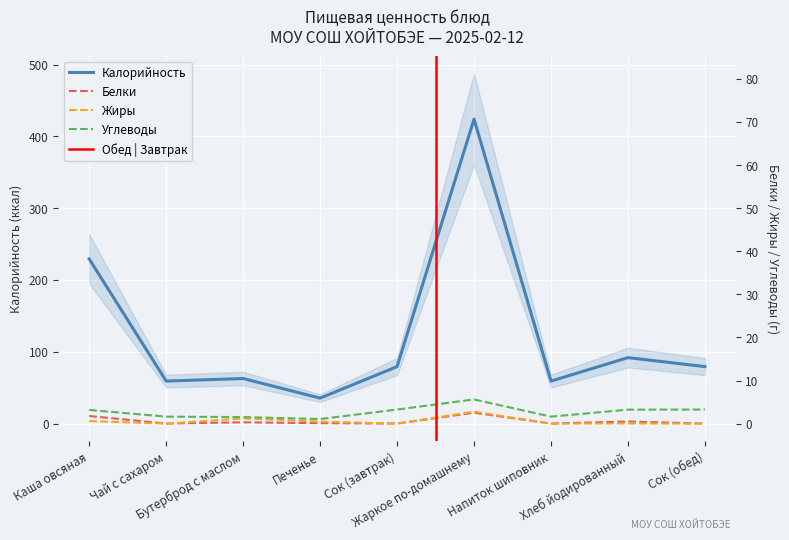

How many lines are shown in the chart?

4